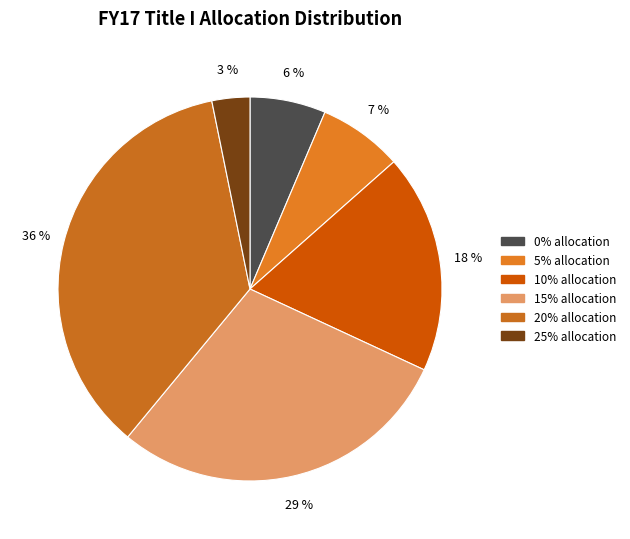

To the nearest percent, what is the combined percentage of 15% and 25%?

32%